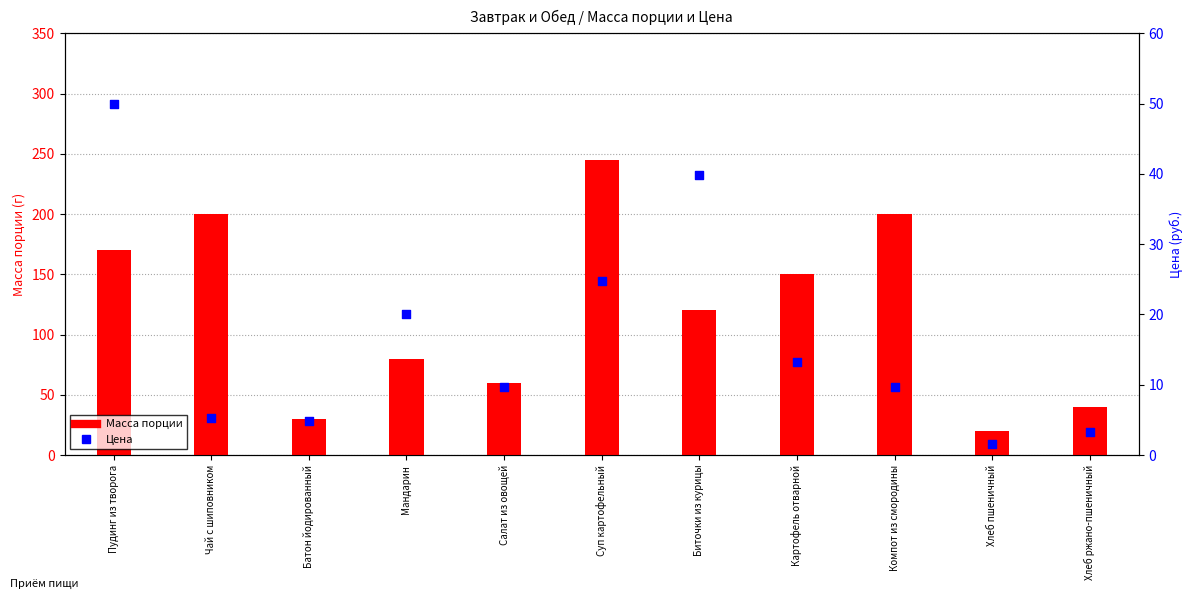

At how many categories does at least one series exceed 163?

4